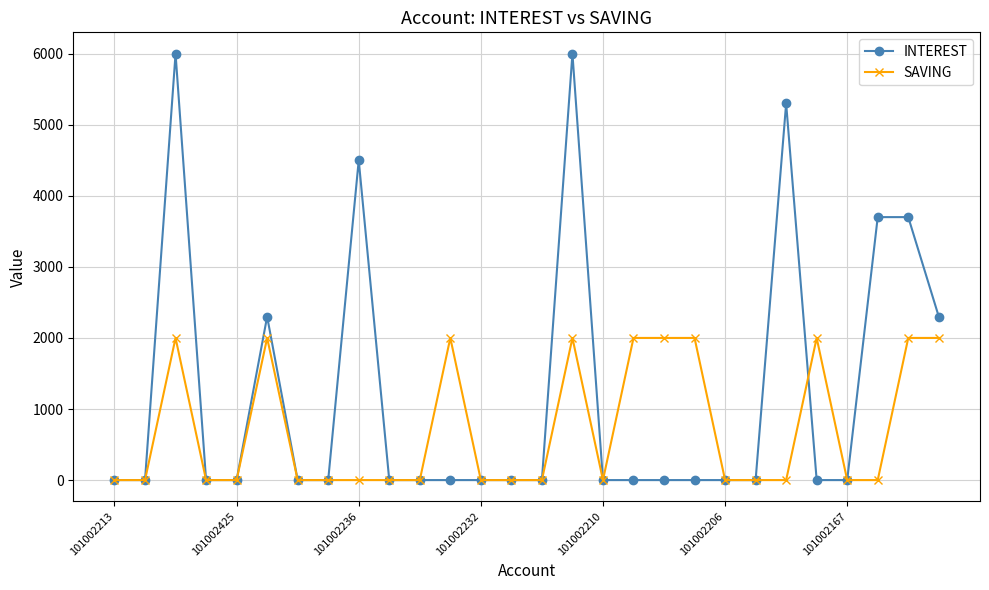

What is the greatest value displayed?

6000